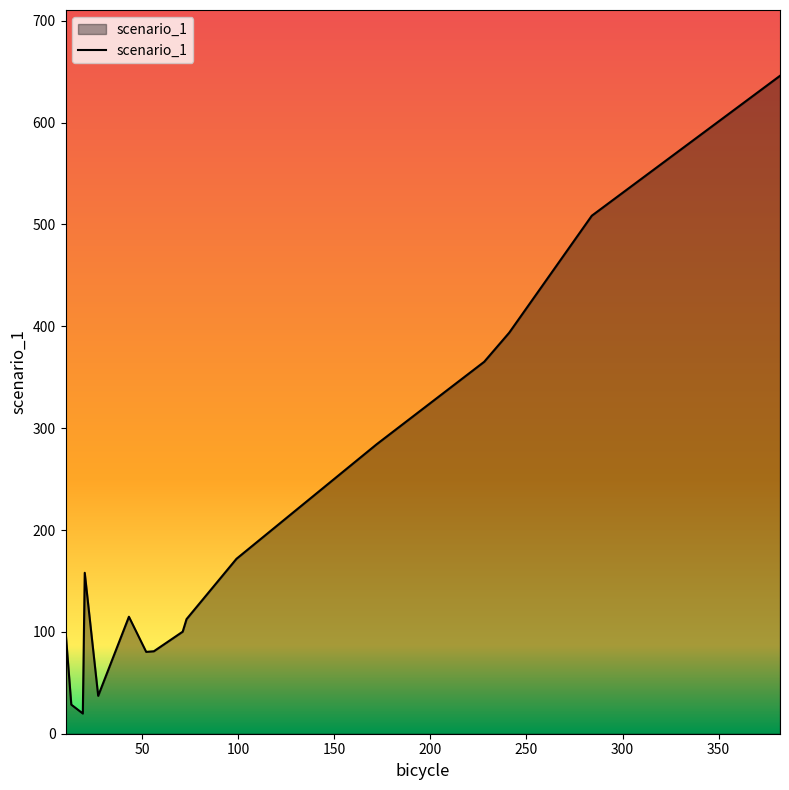

How many categories are shown in the chart?

17